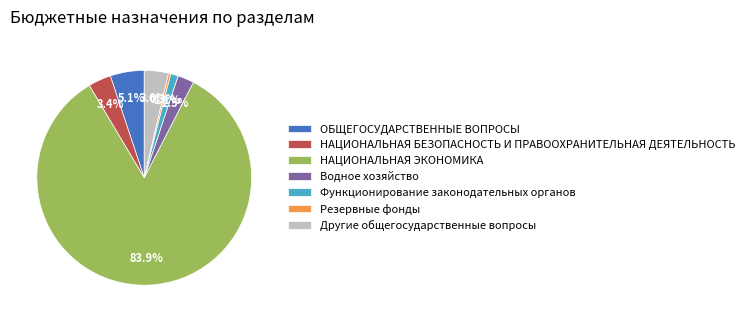

To the nearest percent, what is the difference between the Резервные фонды and Функционирование законодательных органов slice percentages?

1%